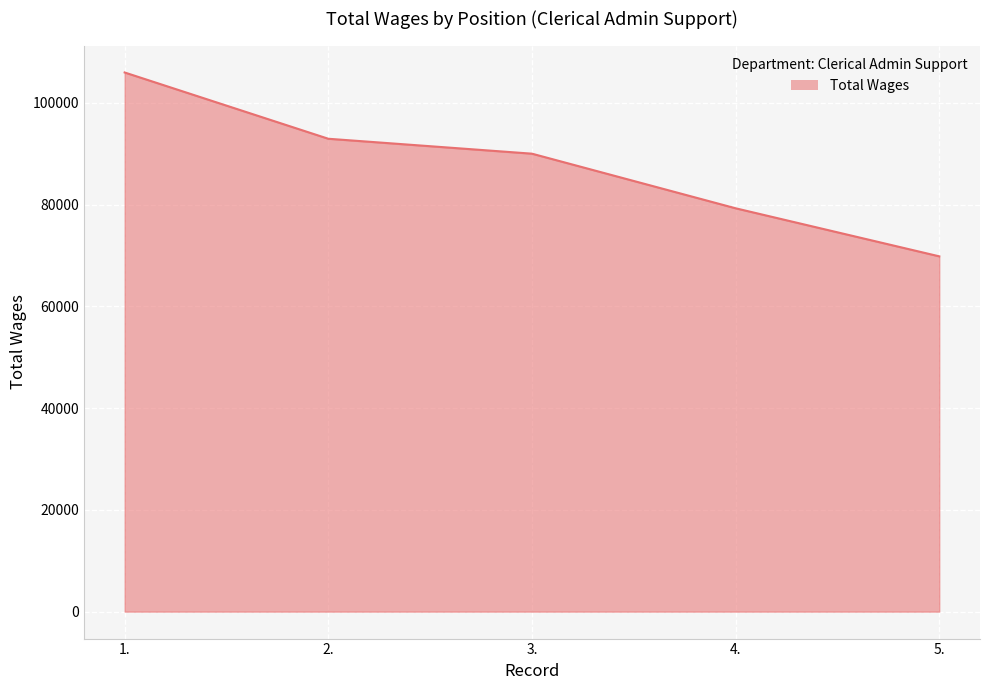

Reading left to right, list all the values displayed in this chart.

1.=105993	2.=92964	3.=90030	4.=79295	5.=69847